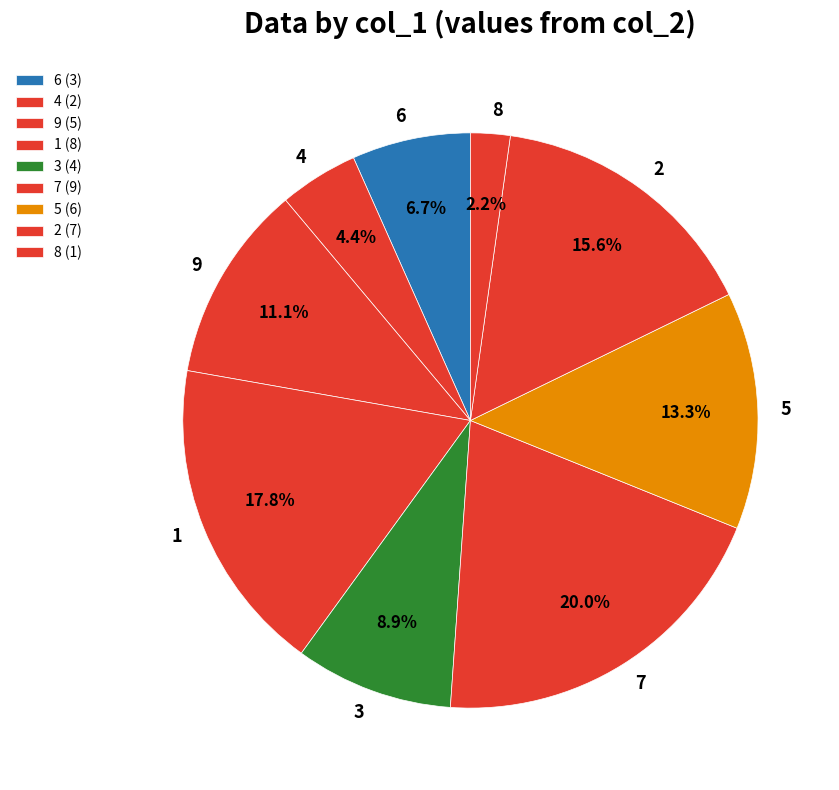

Between 7 and 3, which is larger?

7